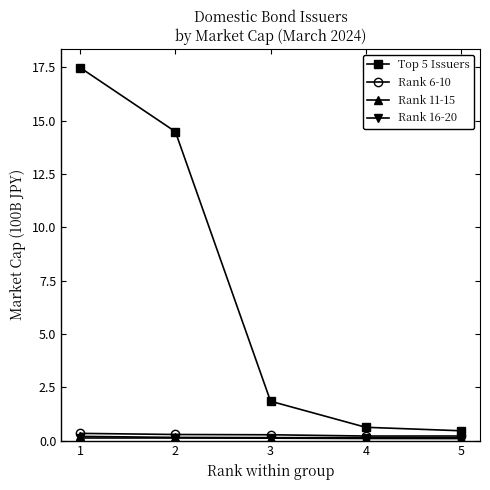

How many categories are shown in the chart?

5